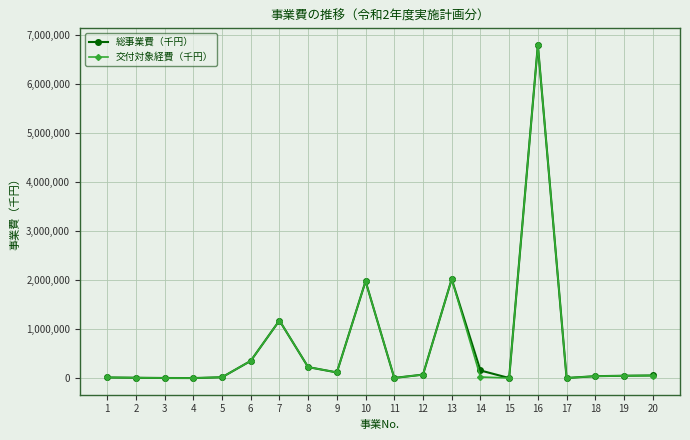

What is the value of the 交付対象経費（千円） point at the 12th from the left?

72248